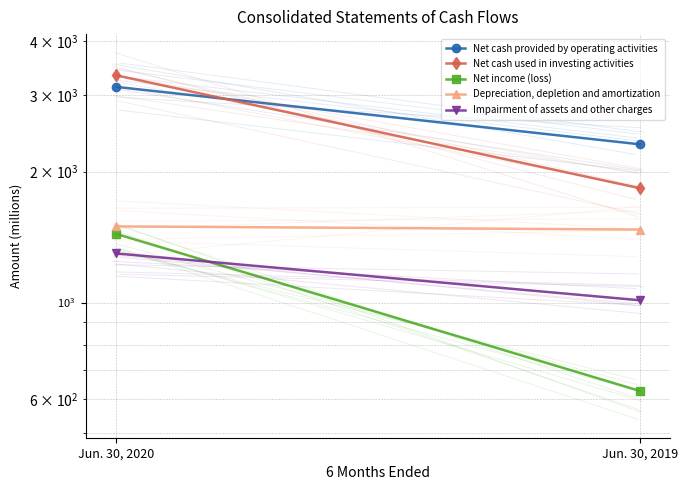

Which label corresponds to the smallest value in the chart?

Jun. 30, 2019